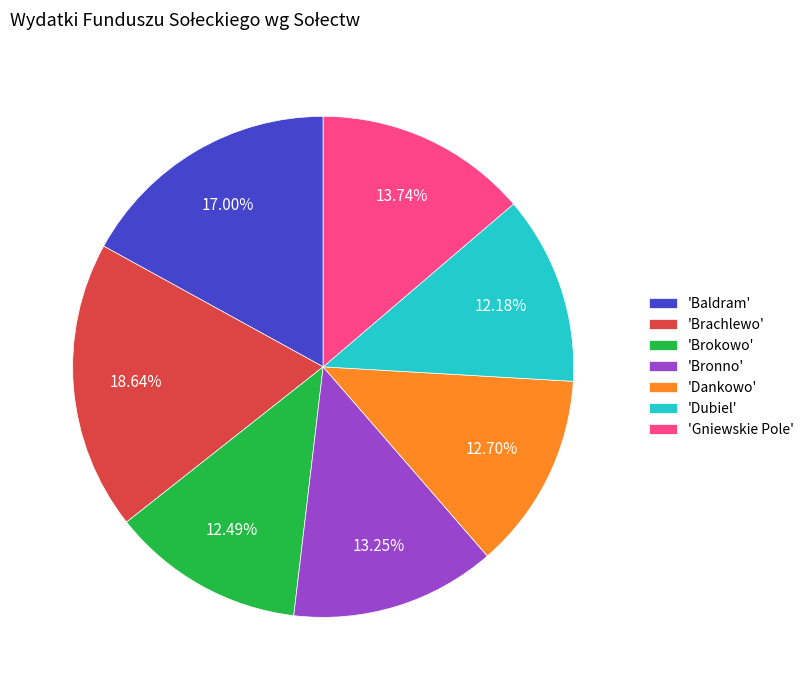

Which category has the biggest portion of the pie?

'Brachlewo'